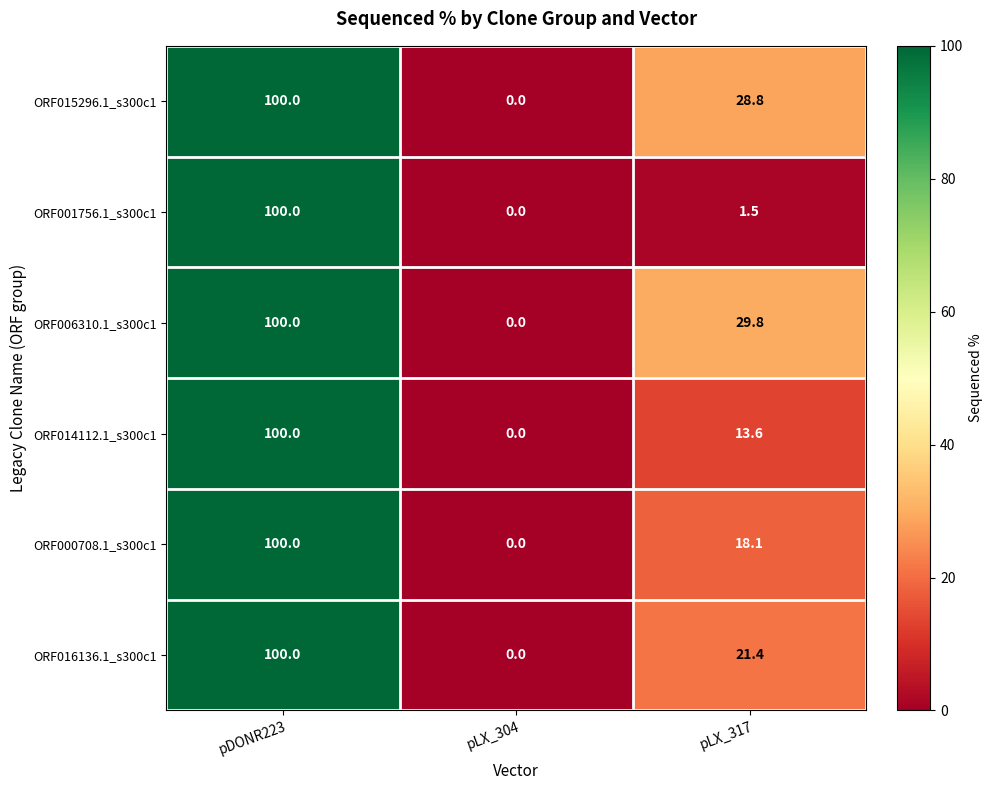

Which category has the lowest value in the ORF006310.1_s300c1 series?

pLX_304